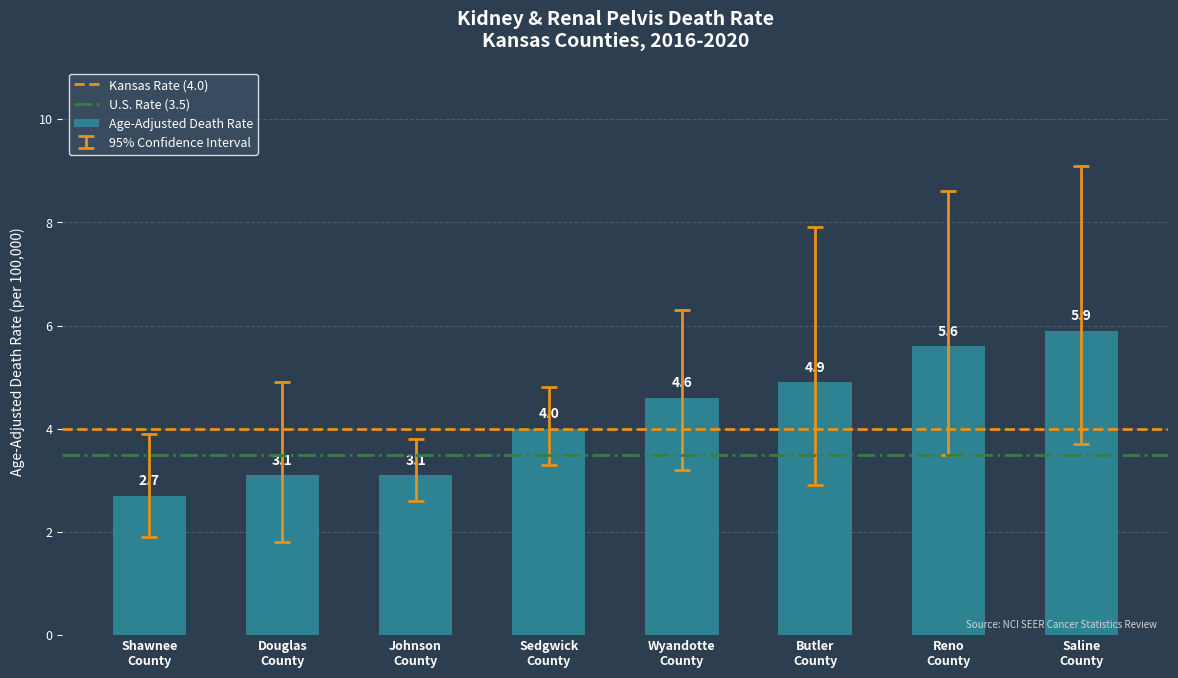

At which category does the chart reach its peak across all series?

Saline
County